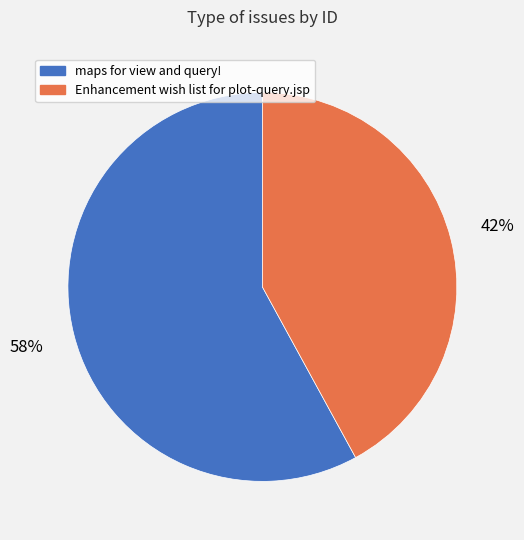

How many slices are in this pie chart?

2